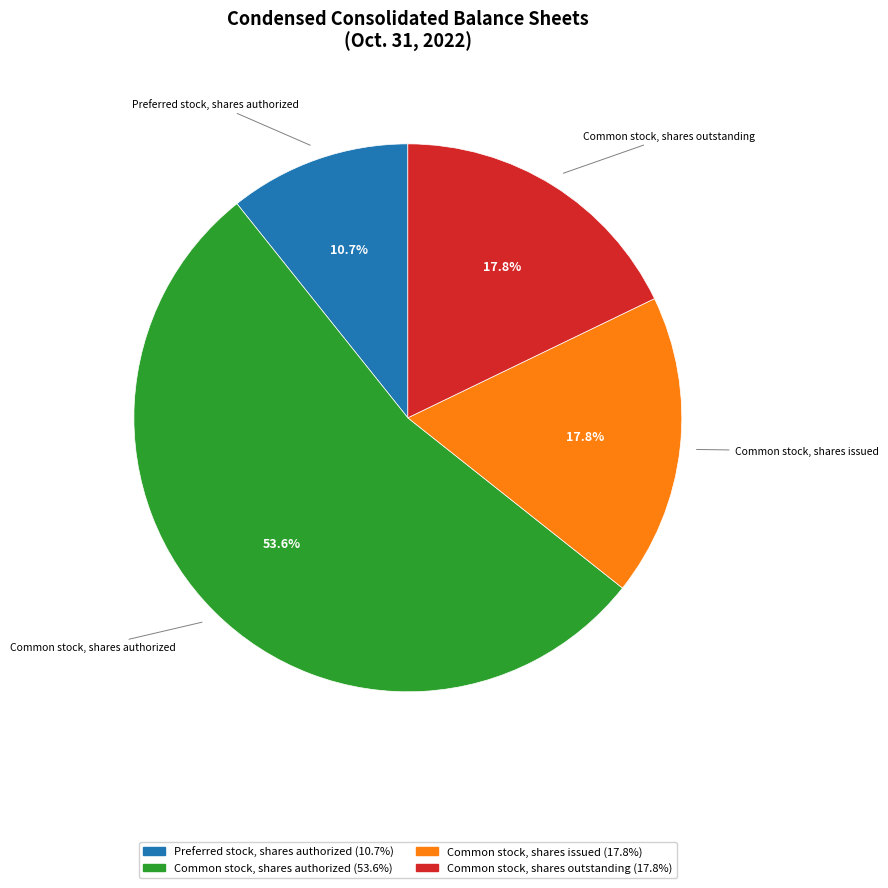

Is there any slice that represents more than half of the pie?

Yes